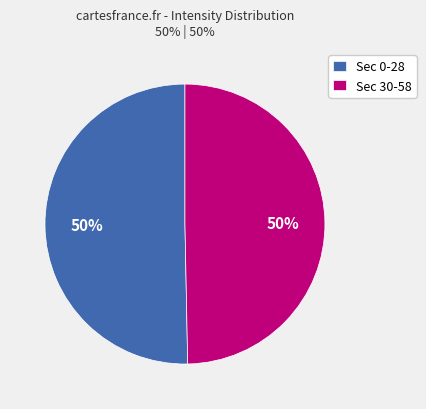

Is it true that Sec 0-28 is 38% of the pie?

False